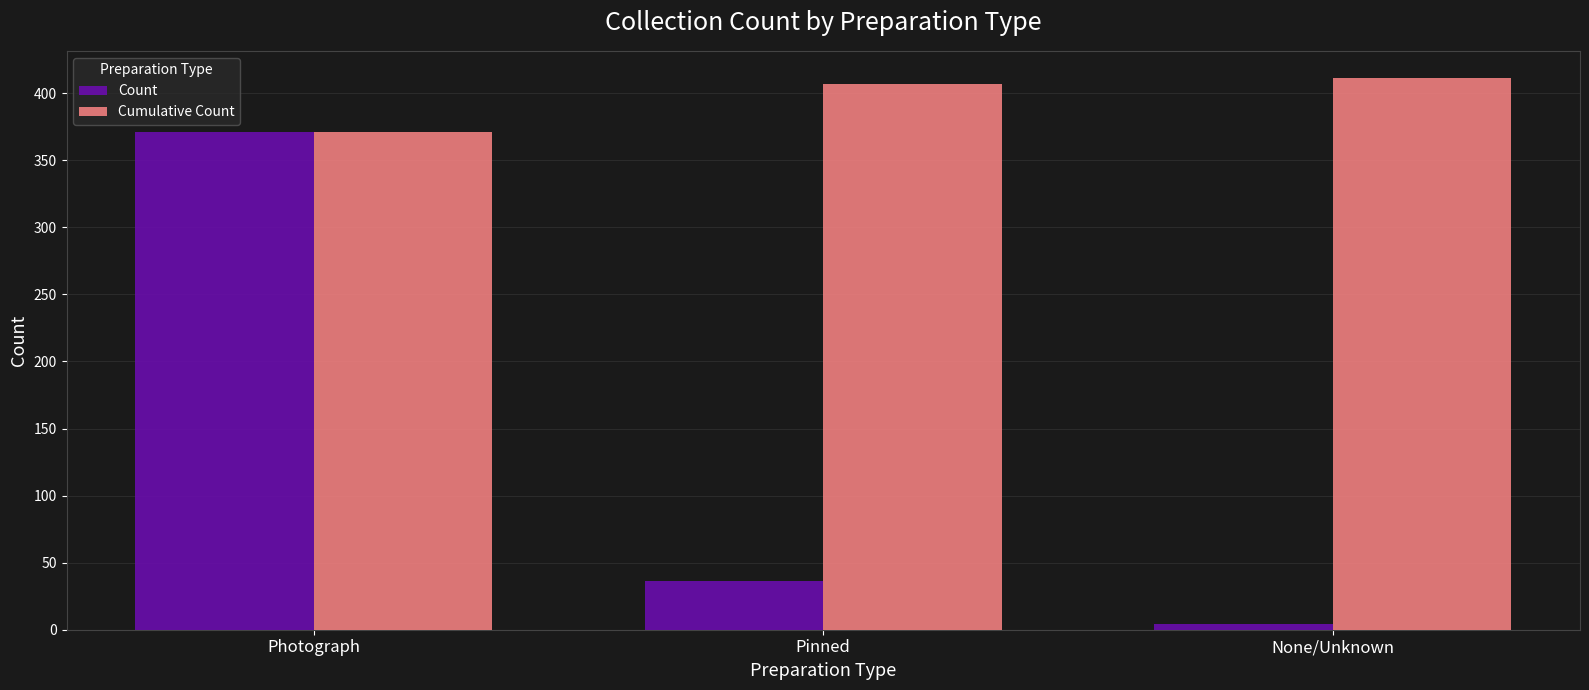

The Count series shows 655 at Photograph. True or false?

False